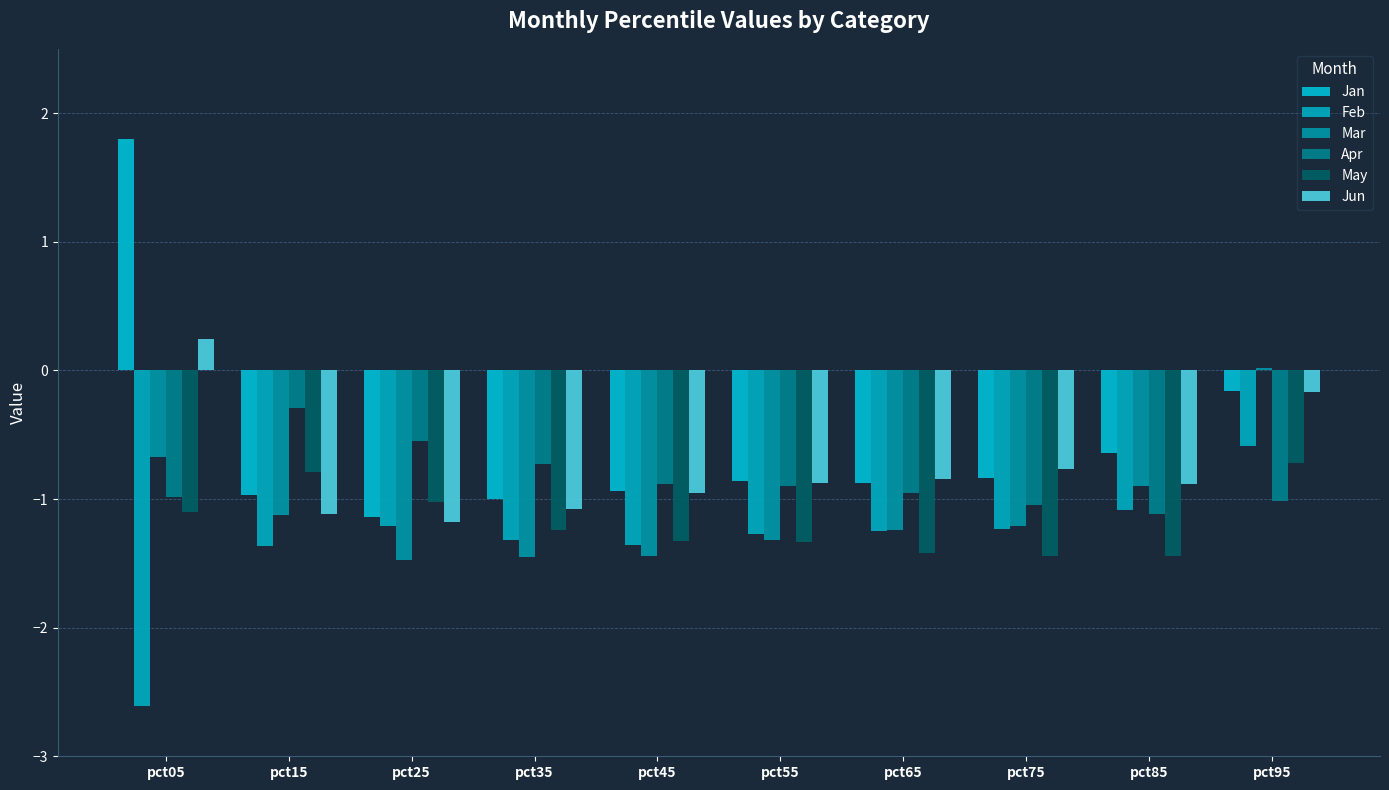

What is the sum of the Apr values at pct85 and pct25?

-1.7